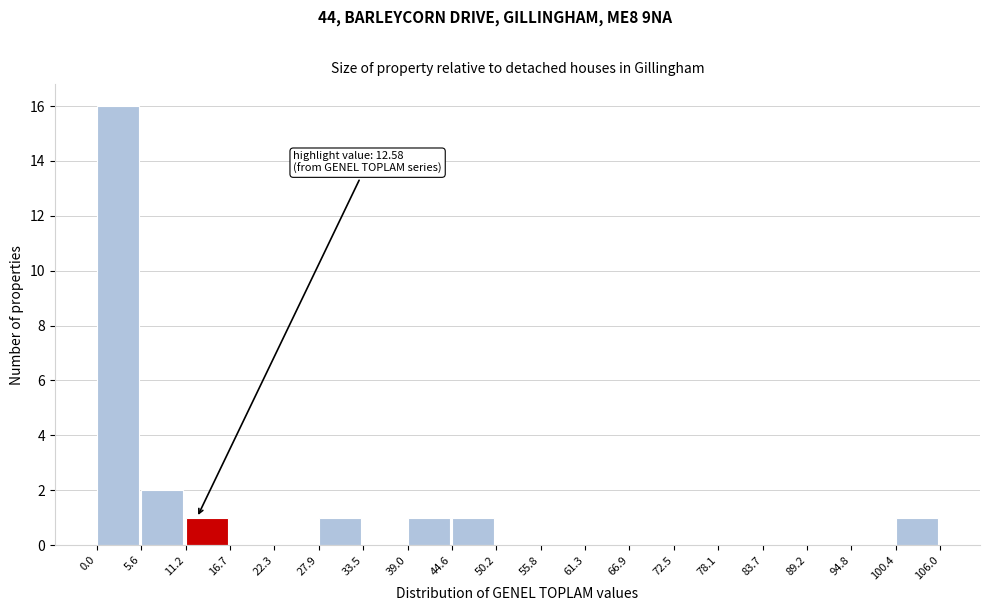

Over which range of the x-axis is the bar tallest?

0.0 to 5.6